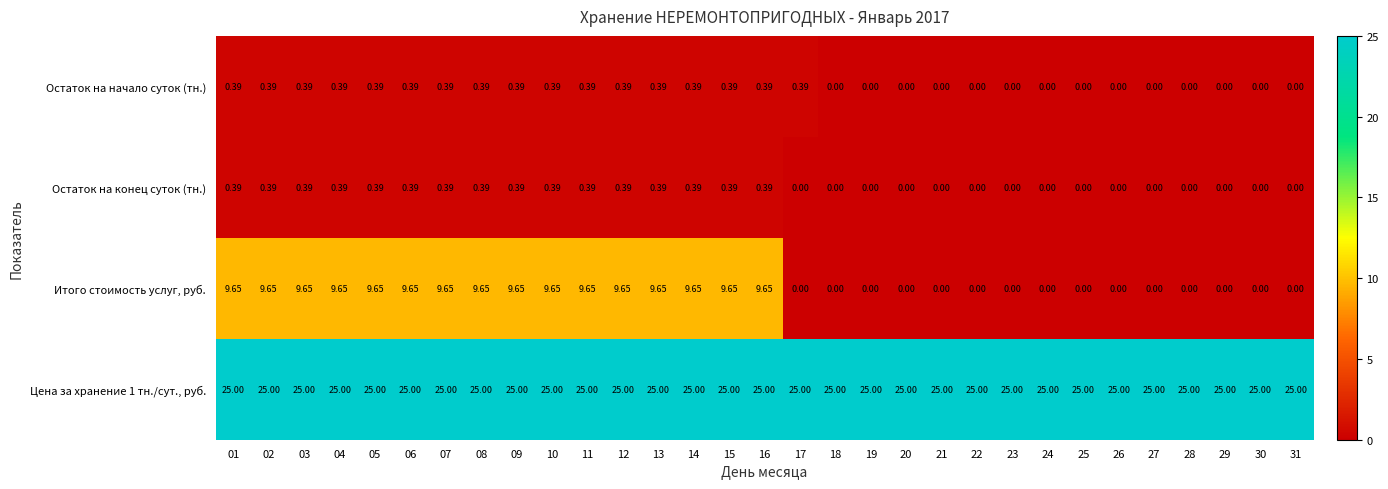

How many series are shown in this chart?

4